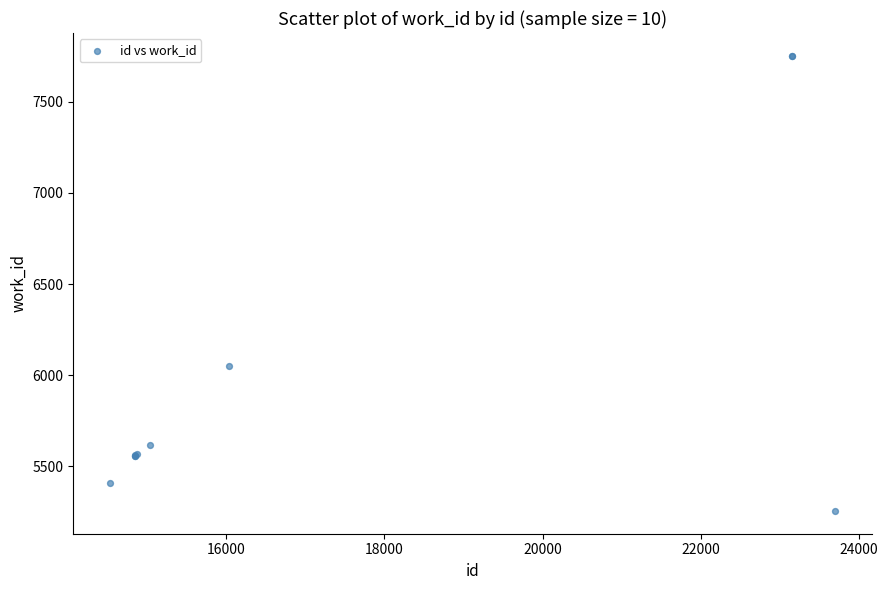

What Y value in the scatter plot is closest to 6503?

6049